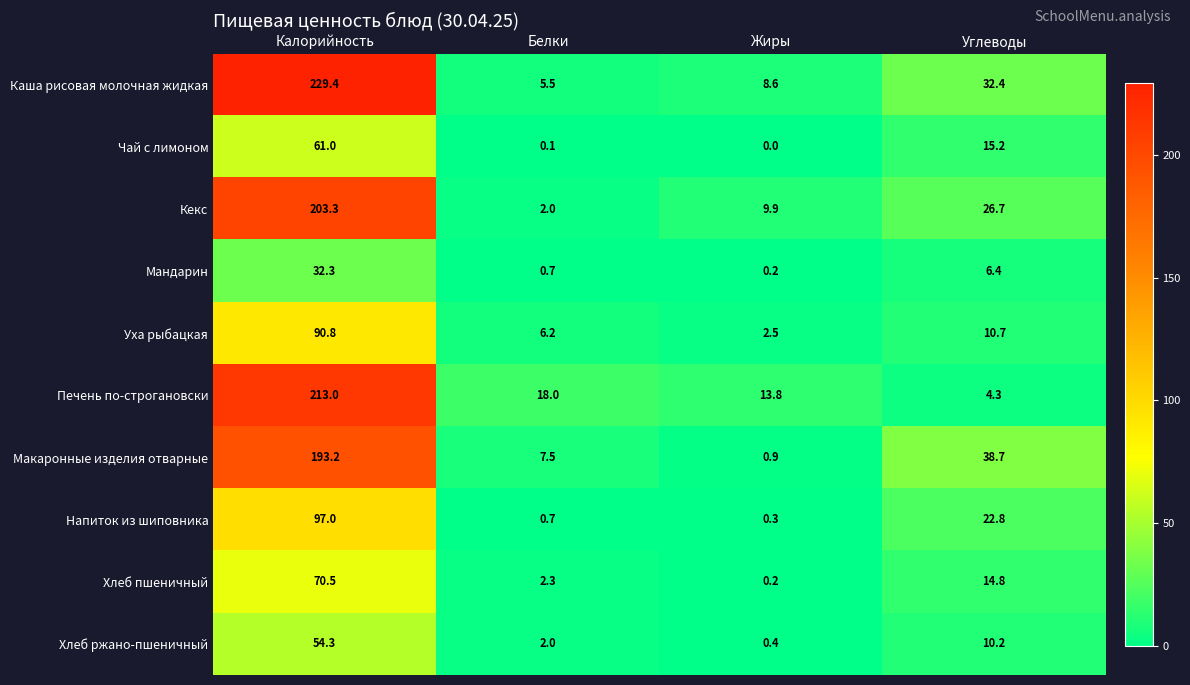

What is the difference between the maximum and minimum values in the Макаронные изделия отварные series?

192.3